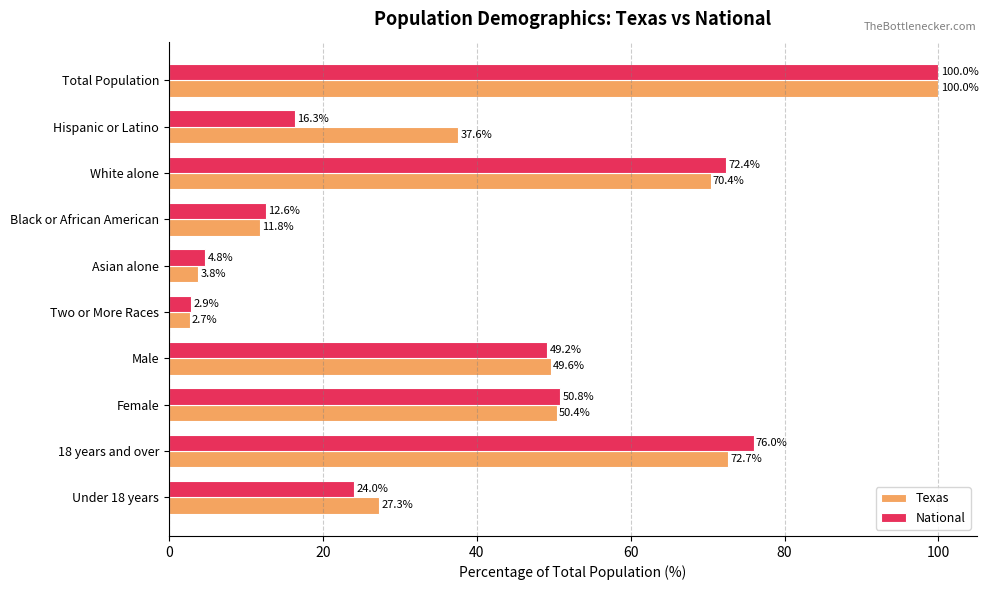

What is the sum of all National values?

409.0